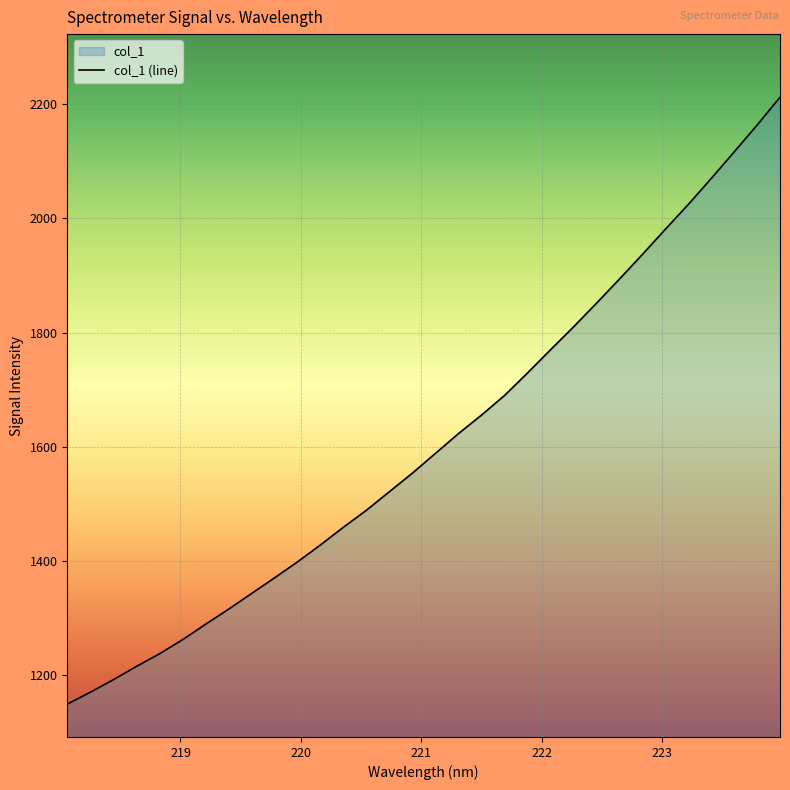

What position from the left is 222.8355?

26